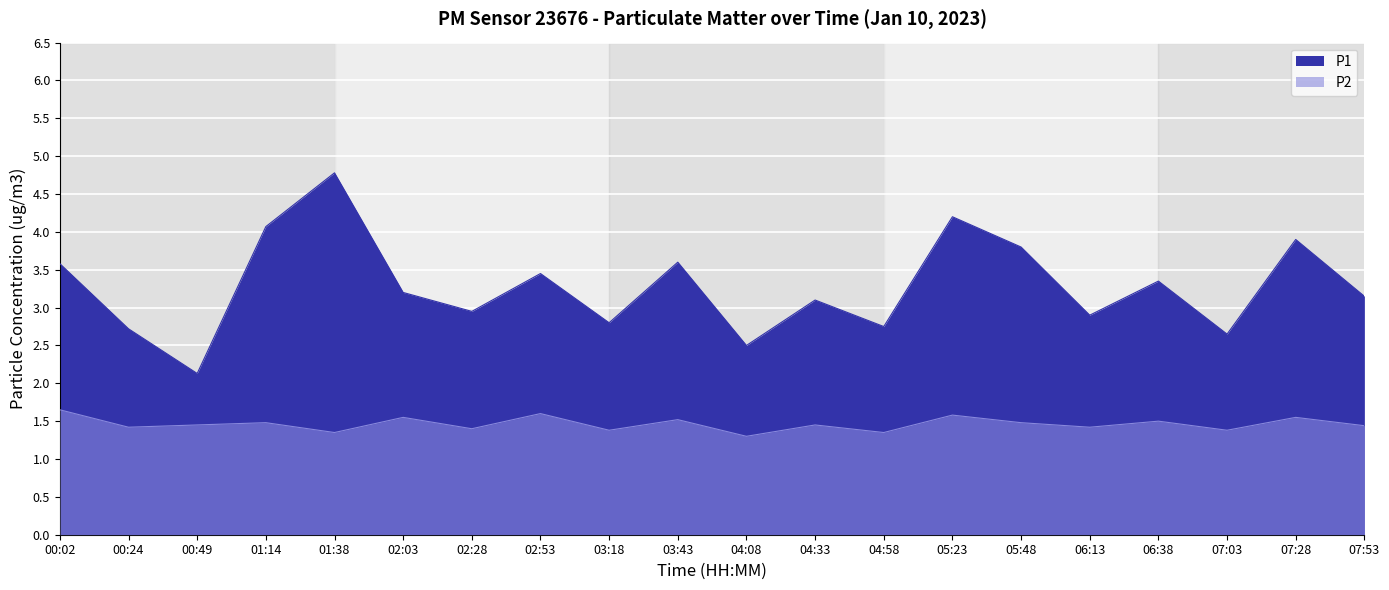

The value of P2 at 07:53 is 0.4. True or false?

False